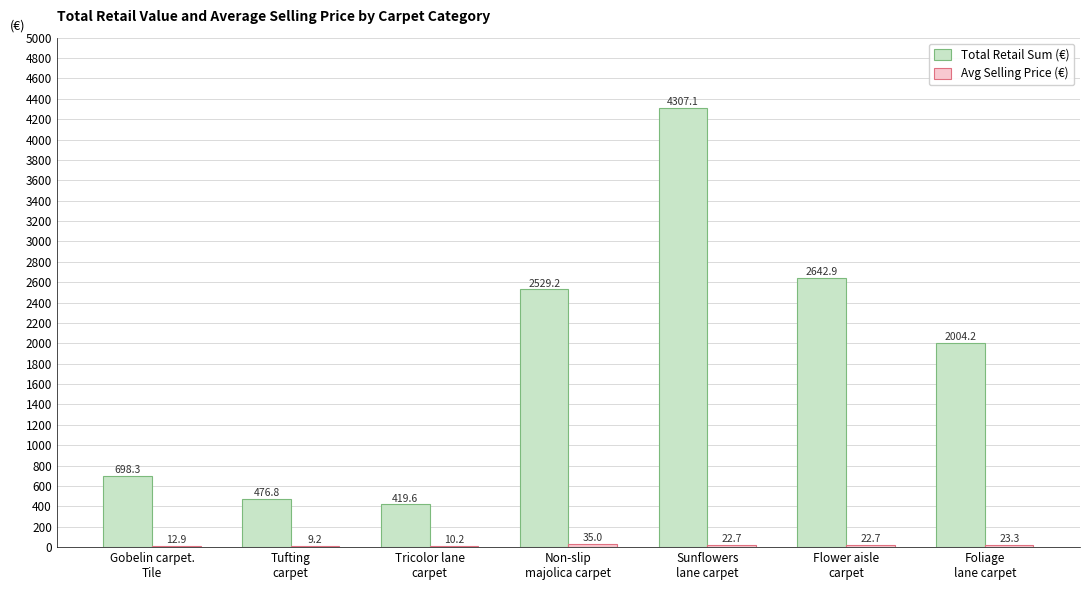

Which series has the largest total across all categories?

Total Retail Sum (€)